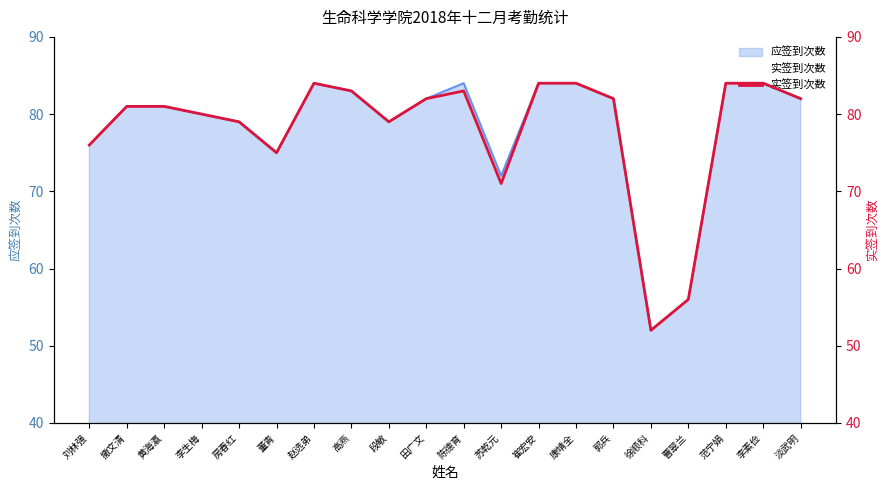

Is it true that the value at 黄海瀛 is 81?

True